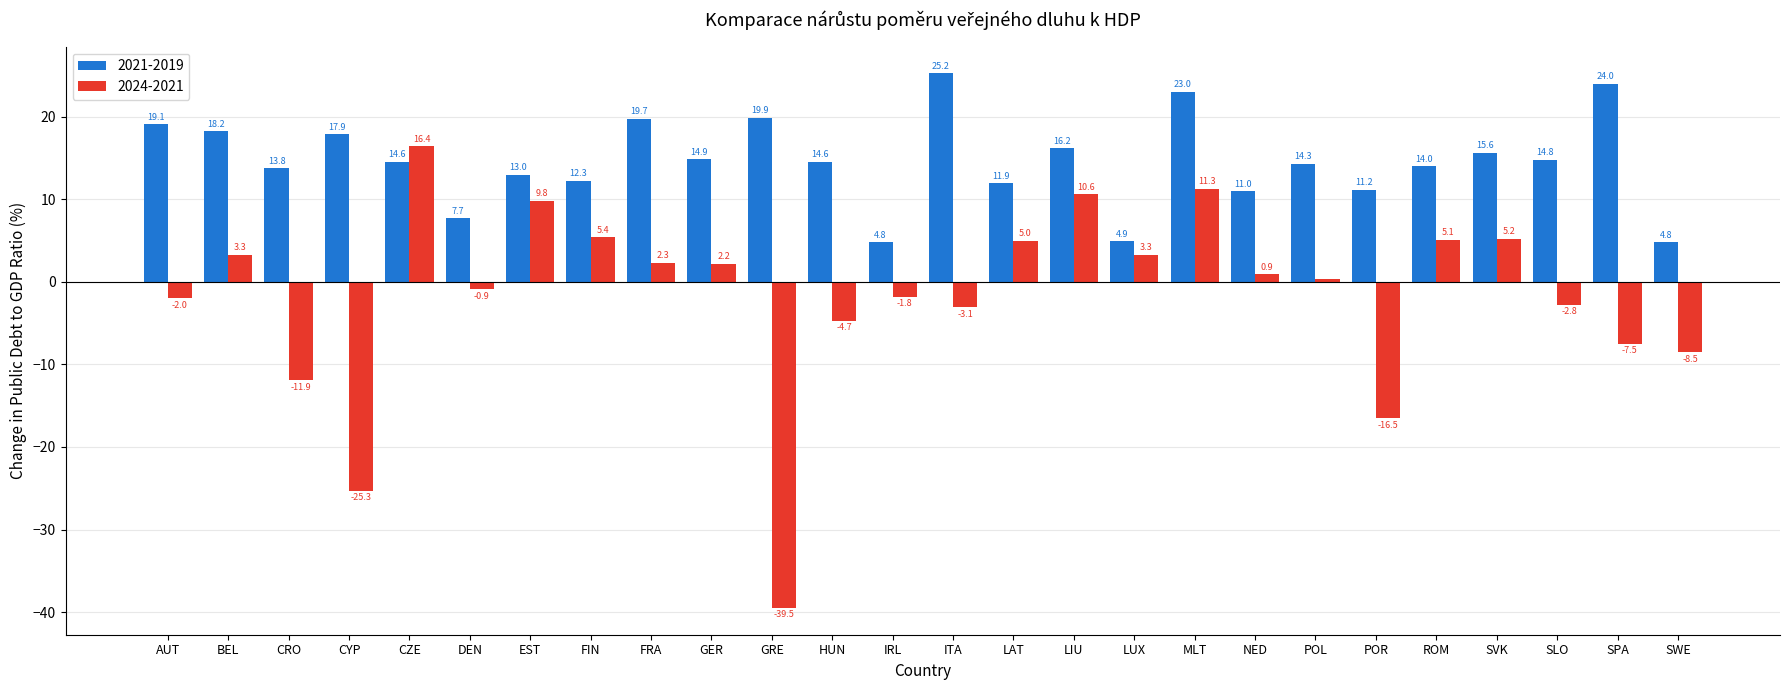

What is the sum of the 2024-2021 values at CYP and SVK?

-20.1